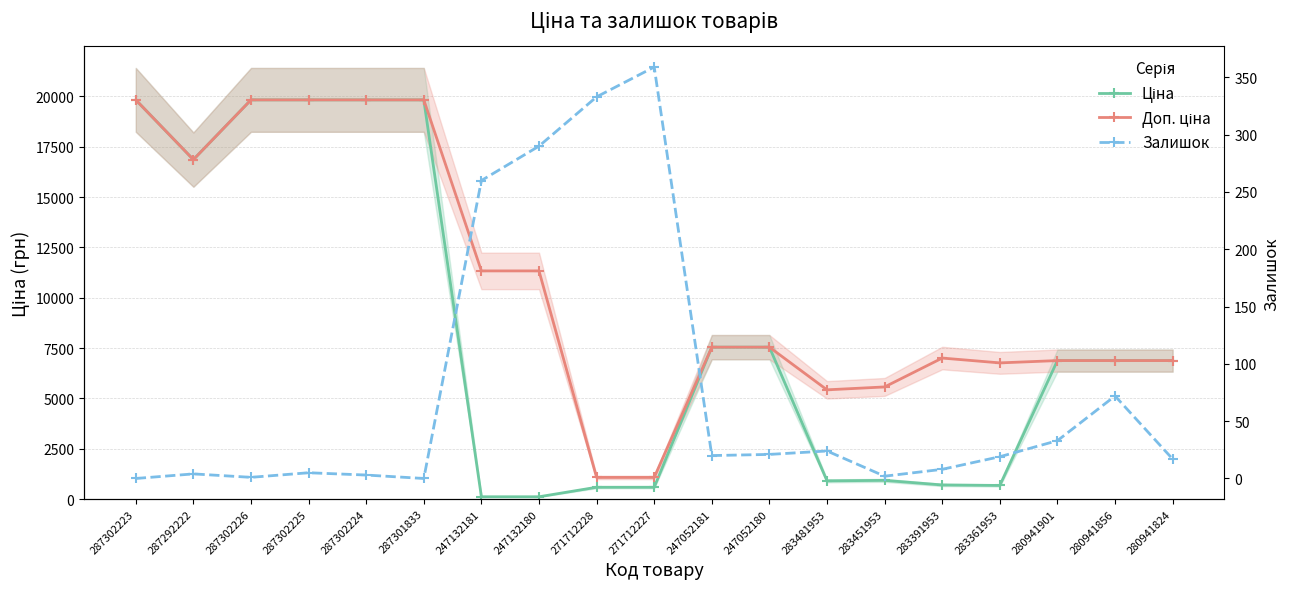

What position from the right is 271712227?

10